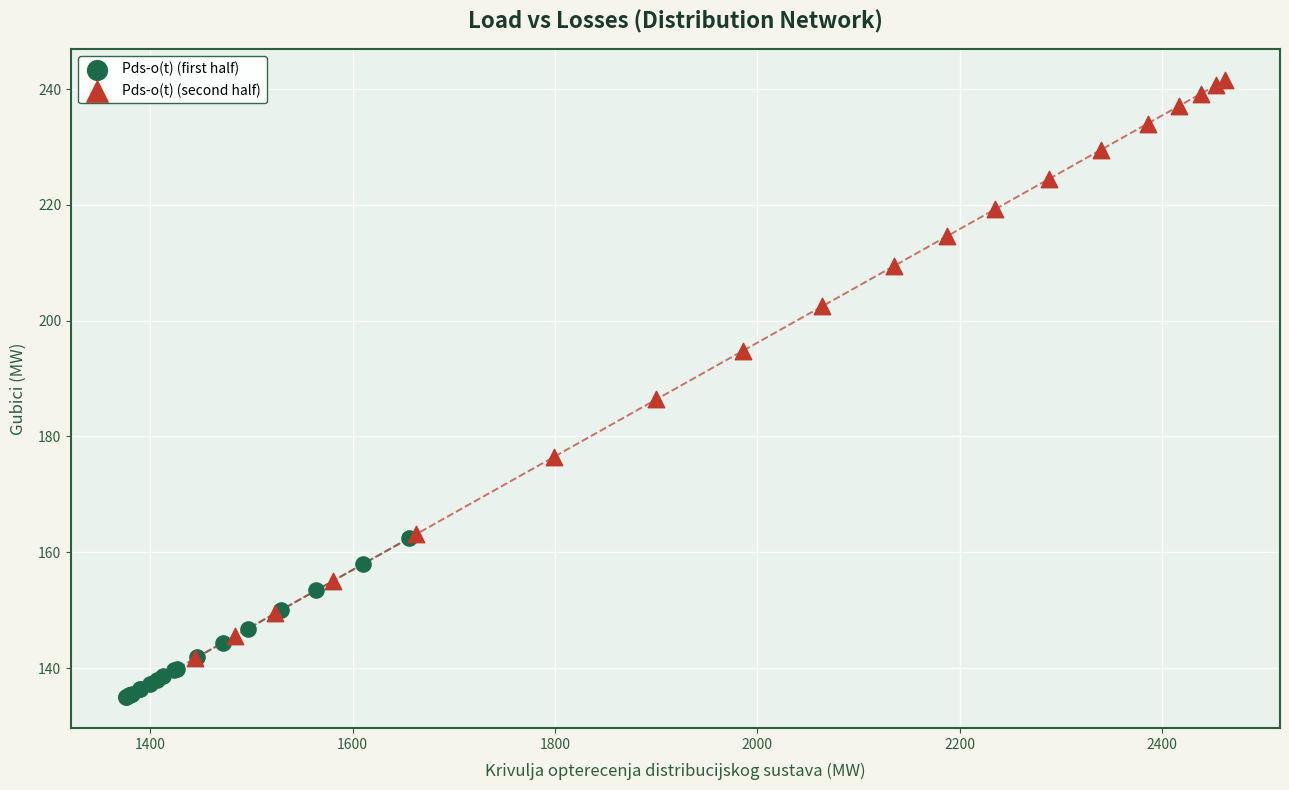

Which series reaches the minimum Y coordinate?

Pds-o(t) (first half)